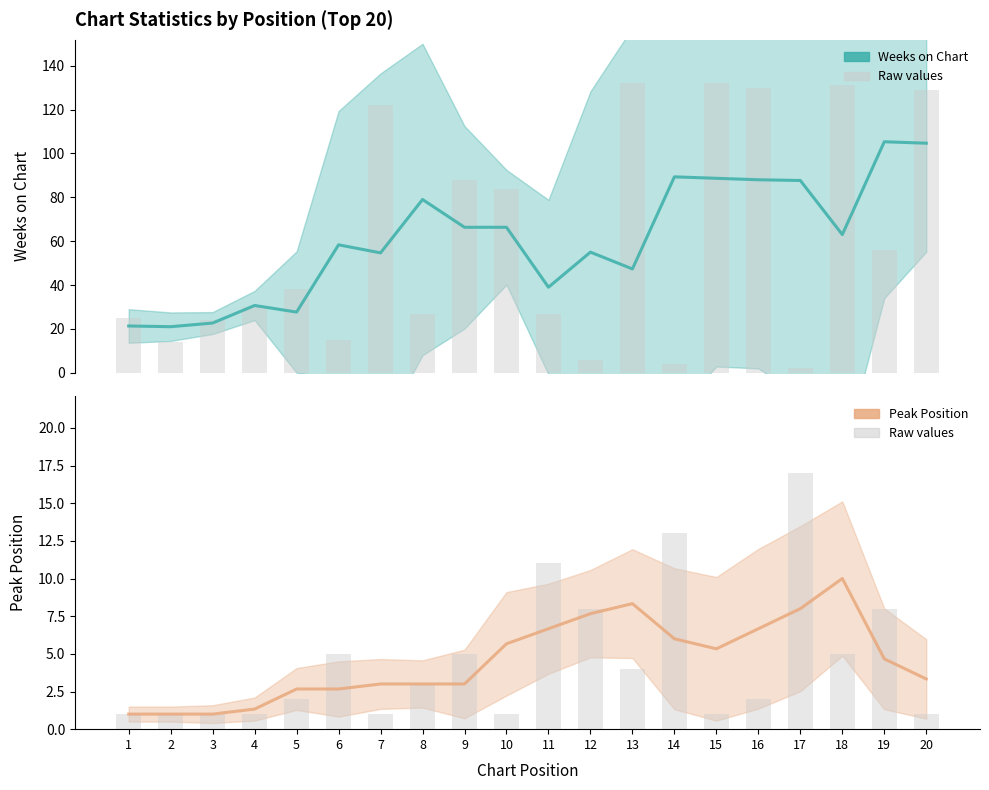

Which has a higher value, 3 or 1?

3